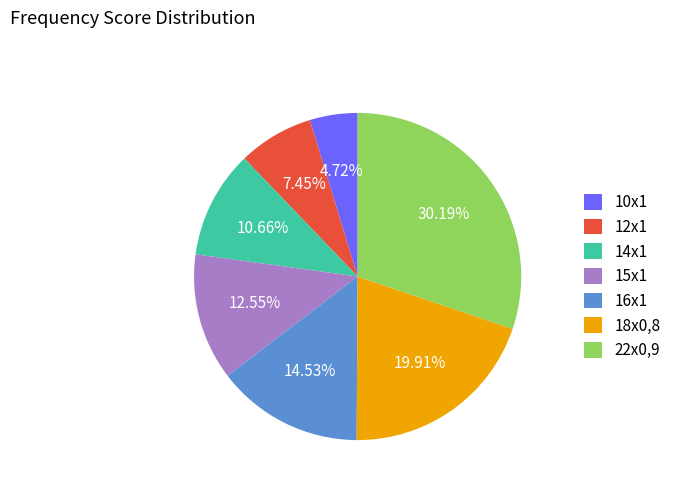

Which slice is the largest?

22x0,9